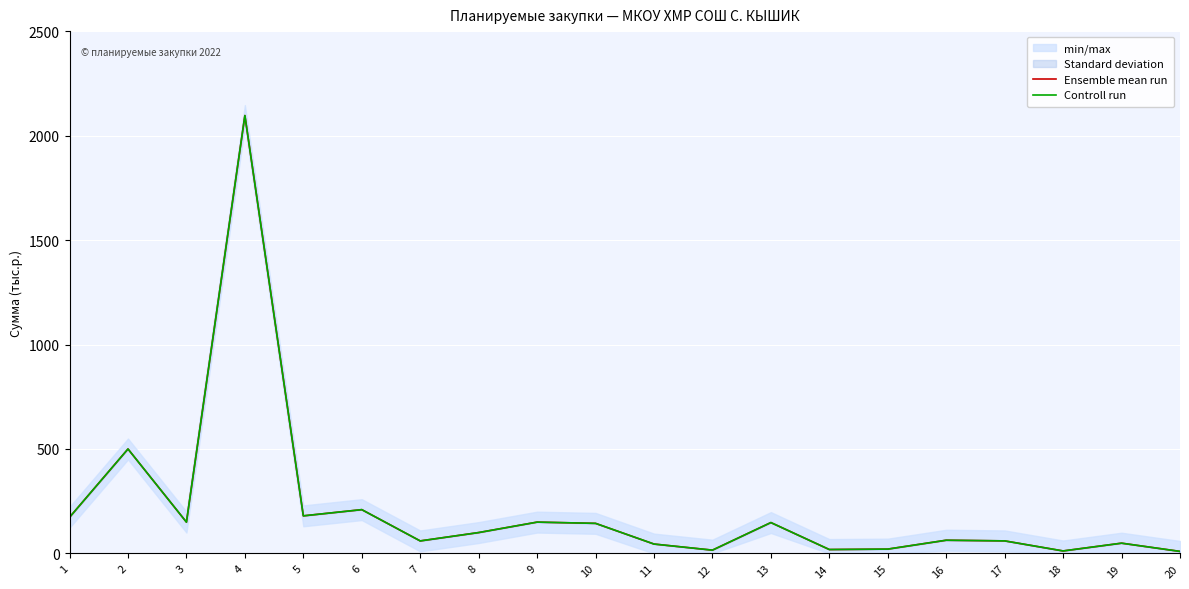

What is the difference between the Controll run values at 6 and 2?

290.3